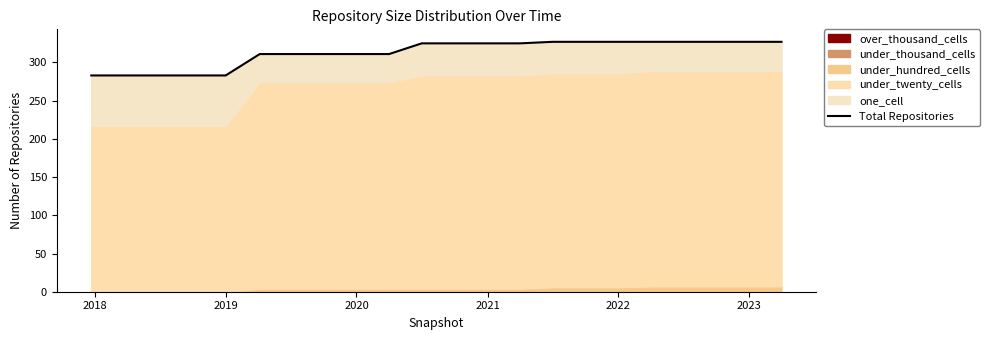

True or false: the data has more than 0 interior local peaks.

False